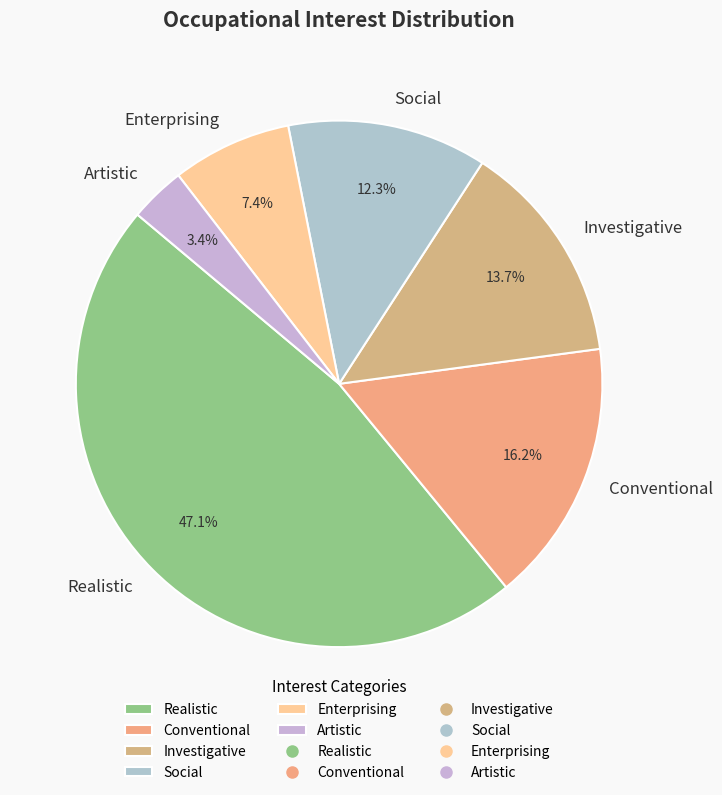

The Enterprising slice represents 7% of the pie. True or false?

True